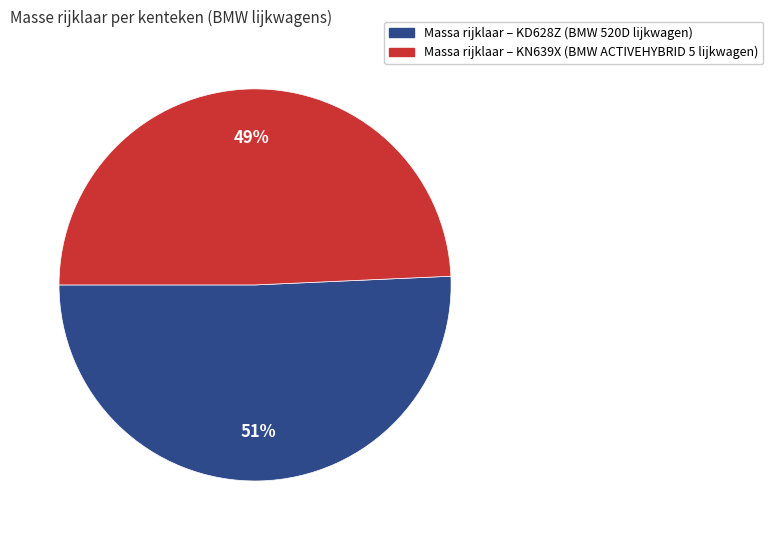

To the nearest percent, what is the average slice percentage?

50%